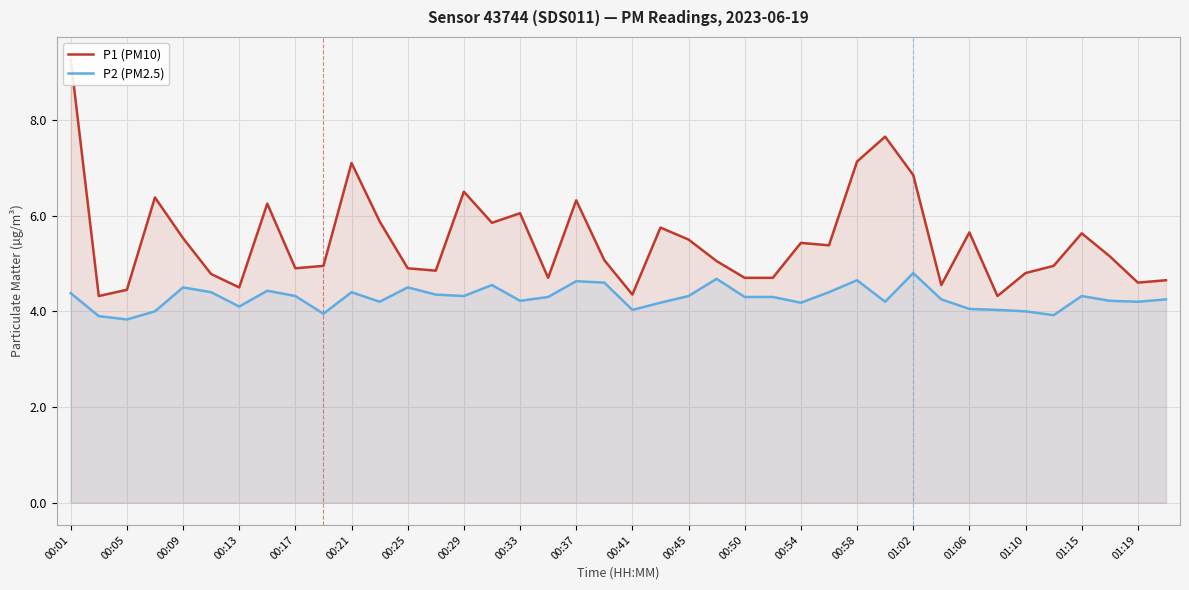

Is it true that P2 (PM2.5) equals 4.3 at 00:45?

True